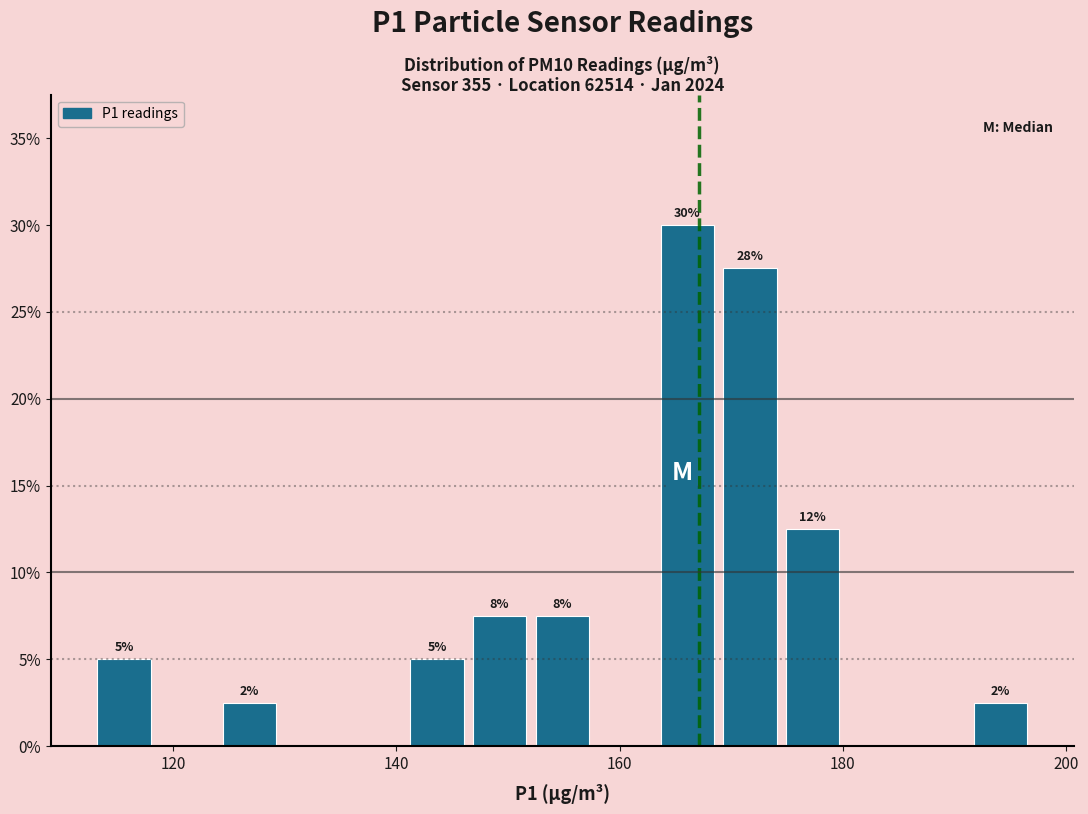

Around what value on the x-axis is the tallest bar? Give the approximate position of its centre, as read against the axis.

166